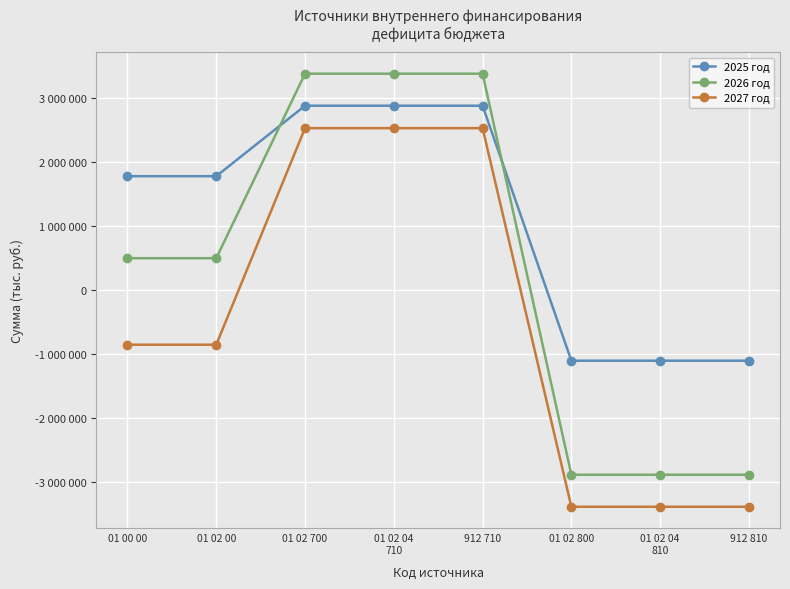

Reading left to right, extract all data points from this chart.

2025 год: 01 00 00=1780000	01 02 00=1780000	01 02 700=2880000	01 02 04
710=2880000	912 710=2880000	01 02 800=-1100000	01 02 04
810=-1100000	912 810=-1100000
2026 год: 01 00 00=500000	01 02 00=500000	01 02 700=3380000	01 02 04
710=3380000	912 710=3380000	01 02 800=-2880000	01 02 04
810=-2880000	912 810=-2880000
2027 год: 01 00 00=-850000	01 02 00=-850000	01 02 700=2530000	01 02 04
710=2530000	912 710=2530000	01 02 800=-3380000	01 02 04
810=-3380000	912 810=-3380000